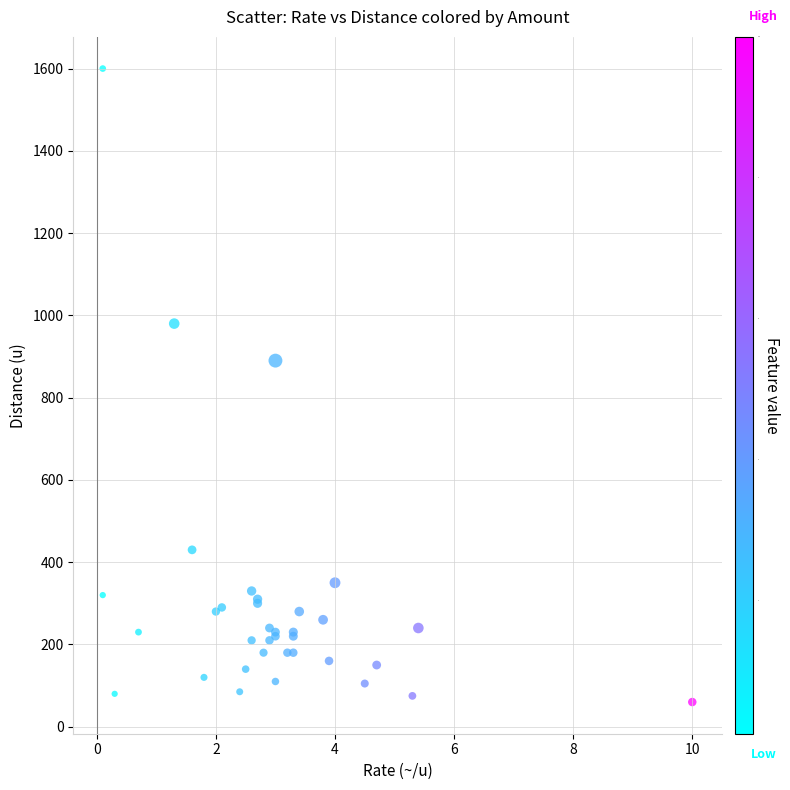

What Y value in the scatter plot is closest to 830?

890